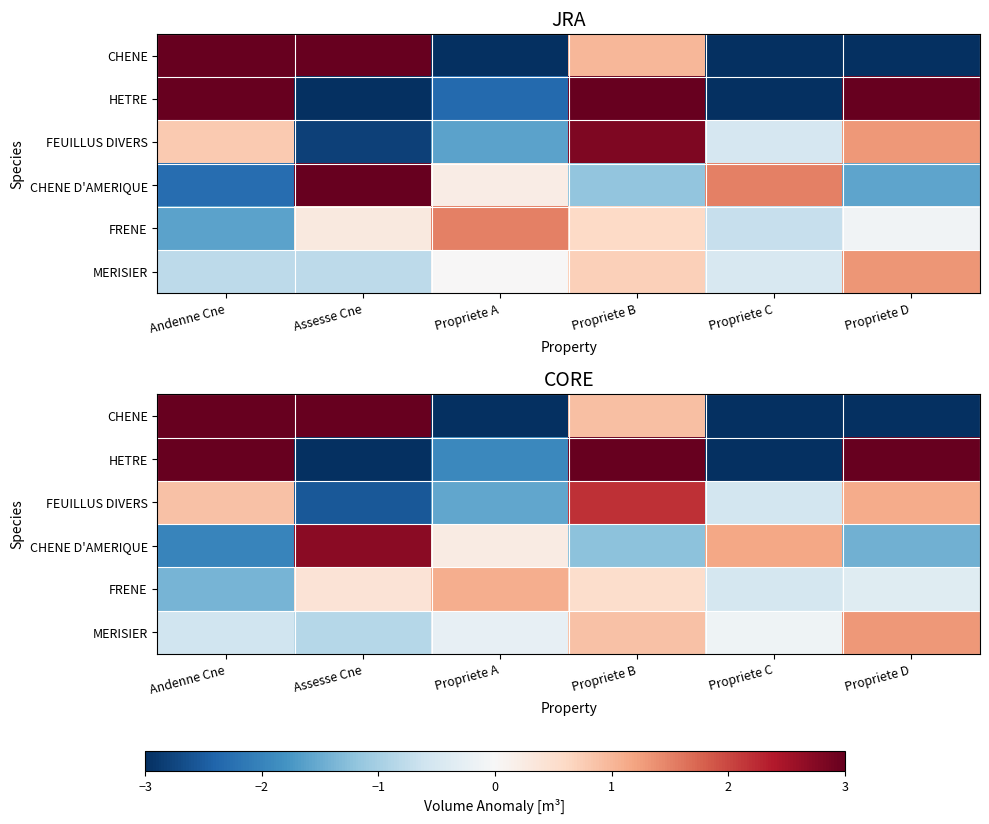

Is the value of FEUILLUS DIVERS at Assesse Cne greater than the value of CHENE D'AMERIQUE at Andenne Cne?

No